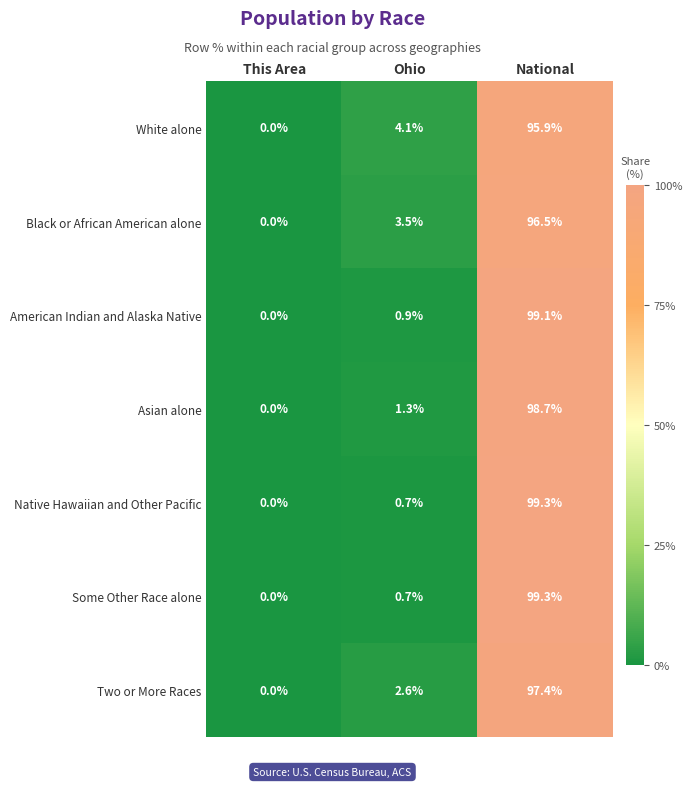

The White alone series shows 4.1 at Ohio. True or false?

True